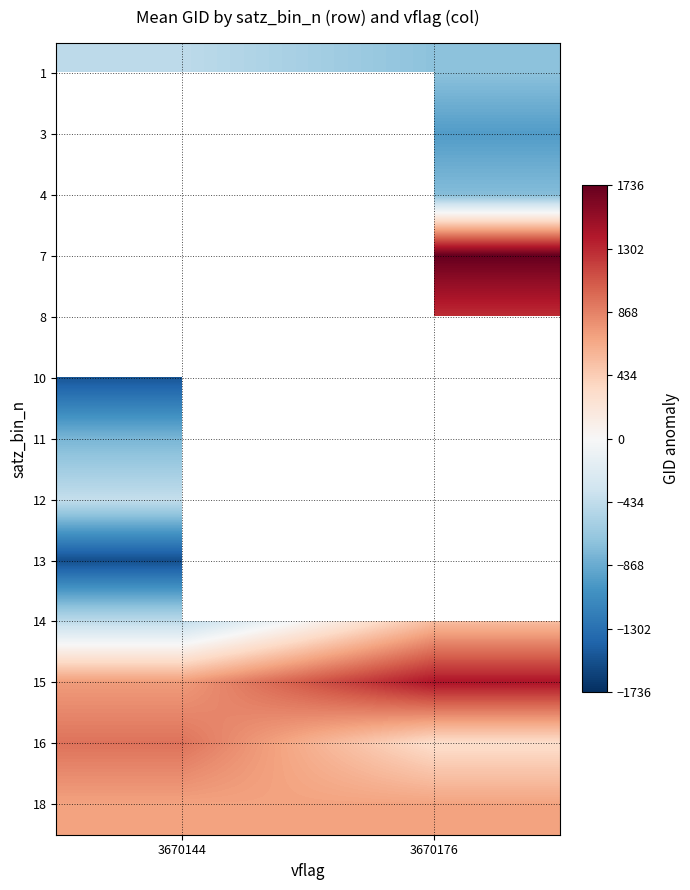

Is it true that 14 equals -705.0 at 3670144?

False